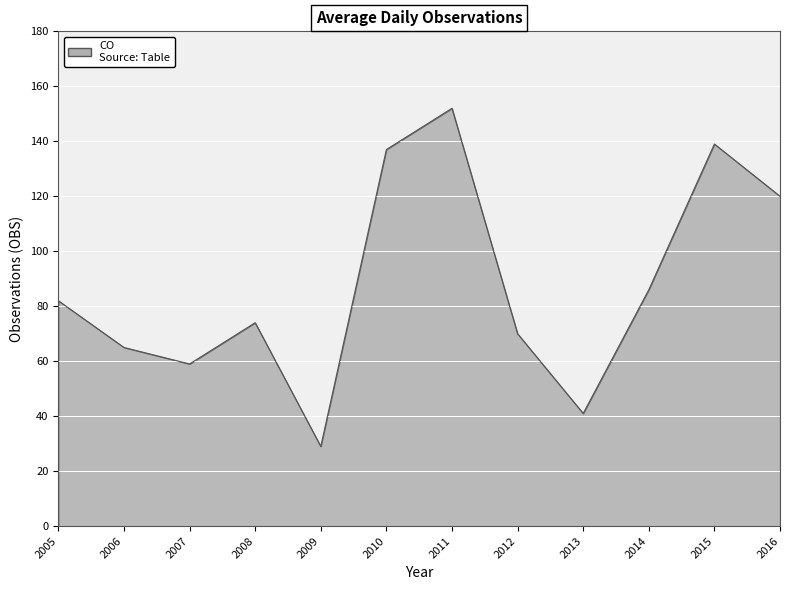

What is the smallest value displayed?

29